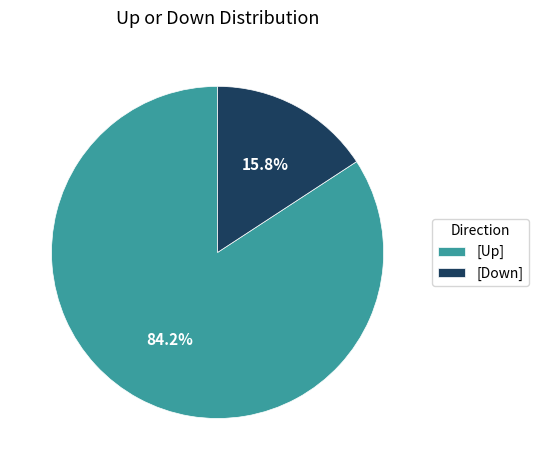

Between [Up] and [Down], which is larger?

[Up]